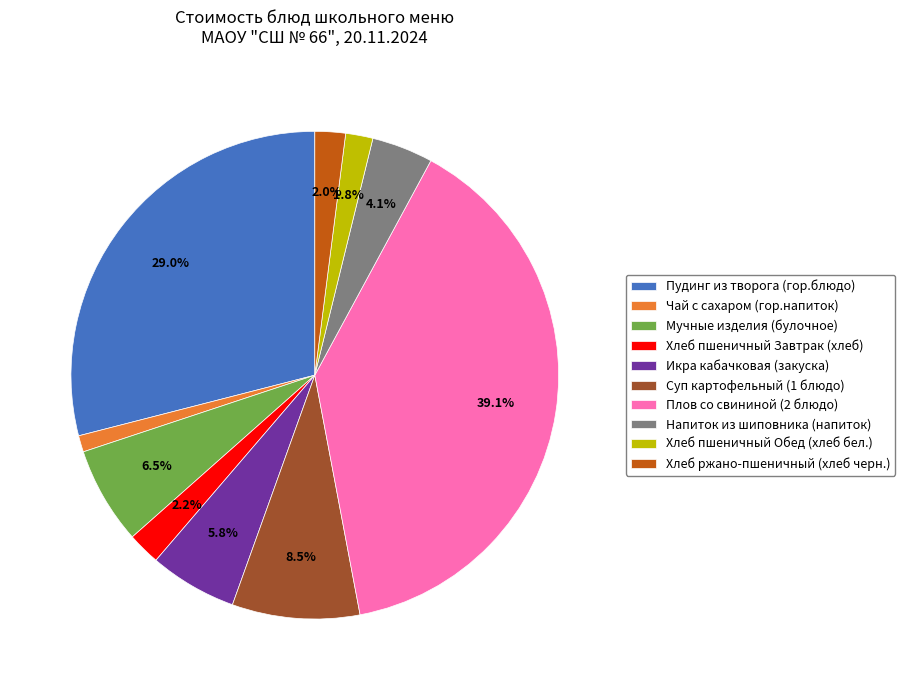

Is the sum of Мучные изделия (булочное) and Икра кабачковая (закуска) greater than half?

No